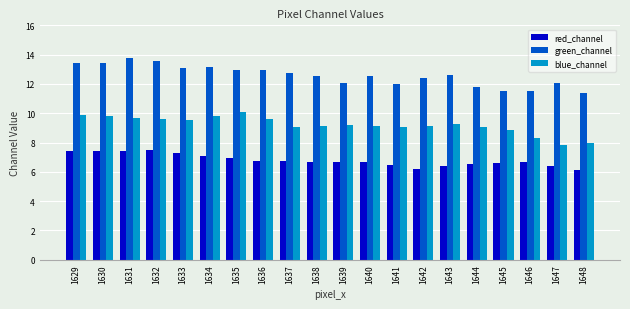

What is the spread (max minus min) of values at 1648?

5.3